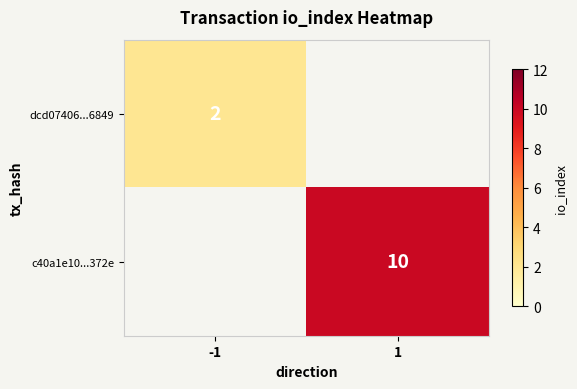

The value of c40a1e10...372e at -1 is -7. True or false?

False